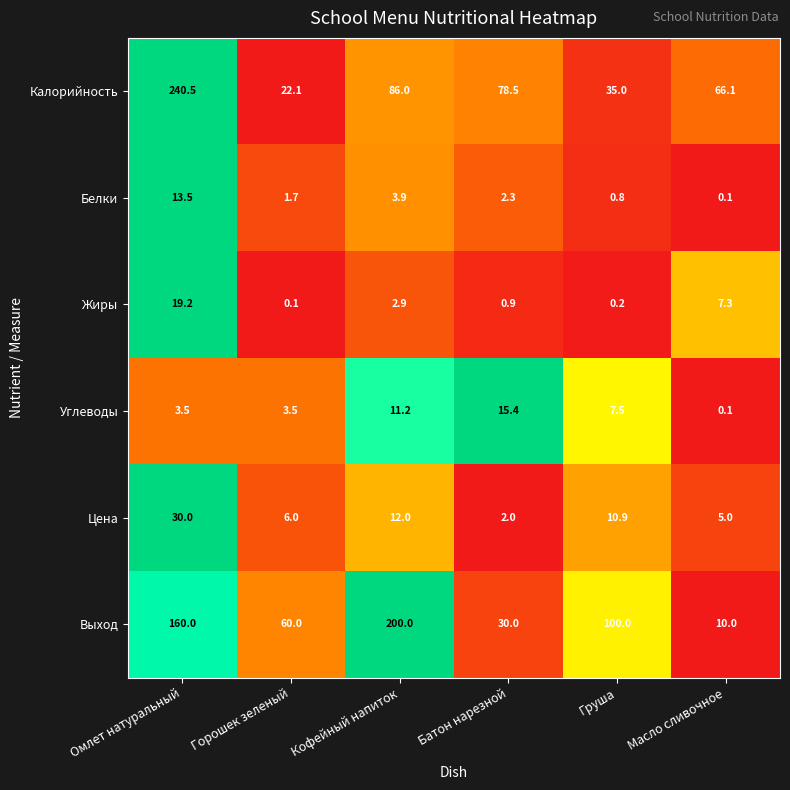

What is the total value across all series at Горошек зеленый?

93.4